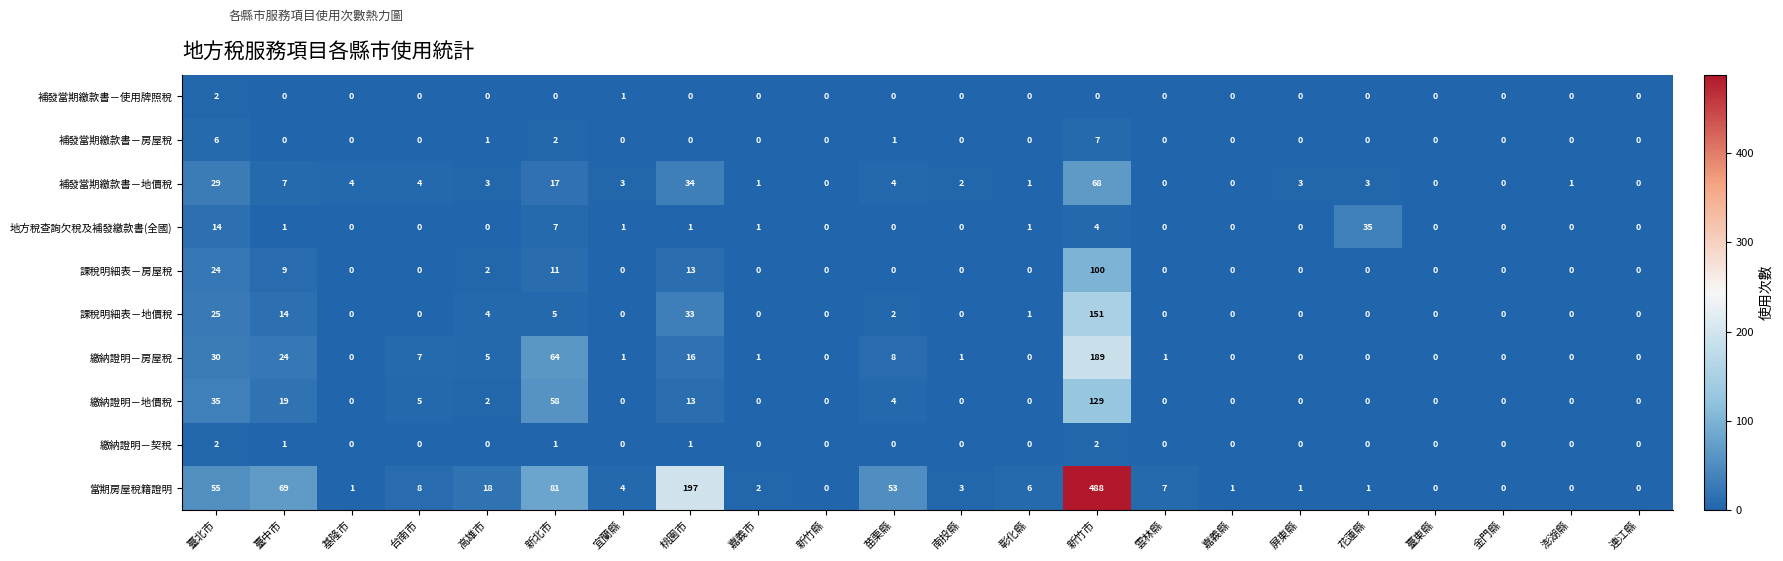

True or false: 補發當期繳款書－使用牌照稅 has a value of 1 at 金門縣.

False